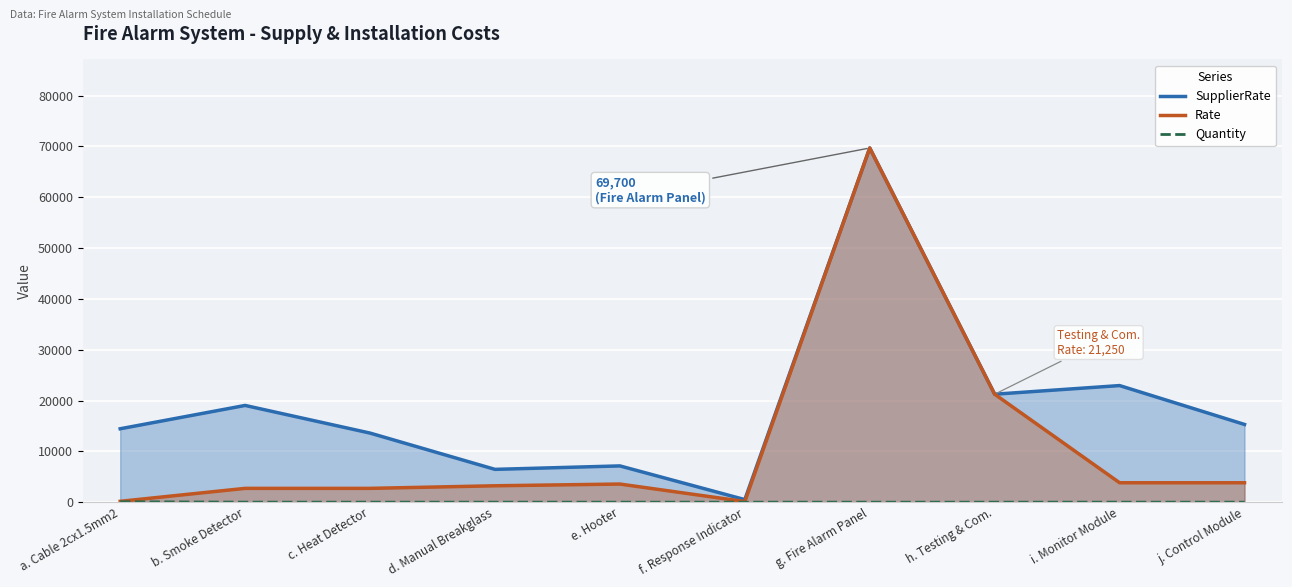

Reading left to right, transcribe all the data shown in this chart.

SupplierRate: a. Cable 2cx1.5mm2=14450.0	b. Smoke Detector=19040.0	c. Heat Detector=13600.0	d. Manual Breakglass=6460.0	e. Hooter=7140.0	f. Response Indicator=510.0	g. Fire Alarm Panel=69700.0	h. Testing & Com.=21250.0	i. Monitor Module=22950.0	j. Control Module=15300.0
Rate: a. Cable 2cx1.5mm2=170.0	b. Smoke Detector=2720.0	c. Heat Detector=2720.0	d. Manual Breakglass=3230.0	e. Hooter=3570.0	f. Response Indicator=127.5	g. Fire Alarm Panel=69700.0	h. Testing & Com.=21250.0	i. Monitor Module=3825.0	j. Control Module=3825.0
Quantity: a. Cable 2cx1.5mm2=85.0	b. Smoke Detector=7.0	c. Heat Detector=5.0	d. Manual Breakglass=2.0	e. Hooter=2.0	f. Response Indicator=4.0	g. Fire Alarm Panel=1.0	h. Testing & Com.=1.0	i. Monitor Module=6.0	j. Control Module=4.0